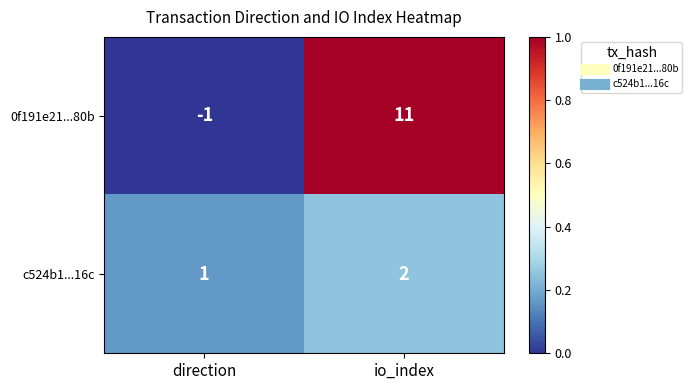

At how many categories does at least one series exceed 0?

2